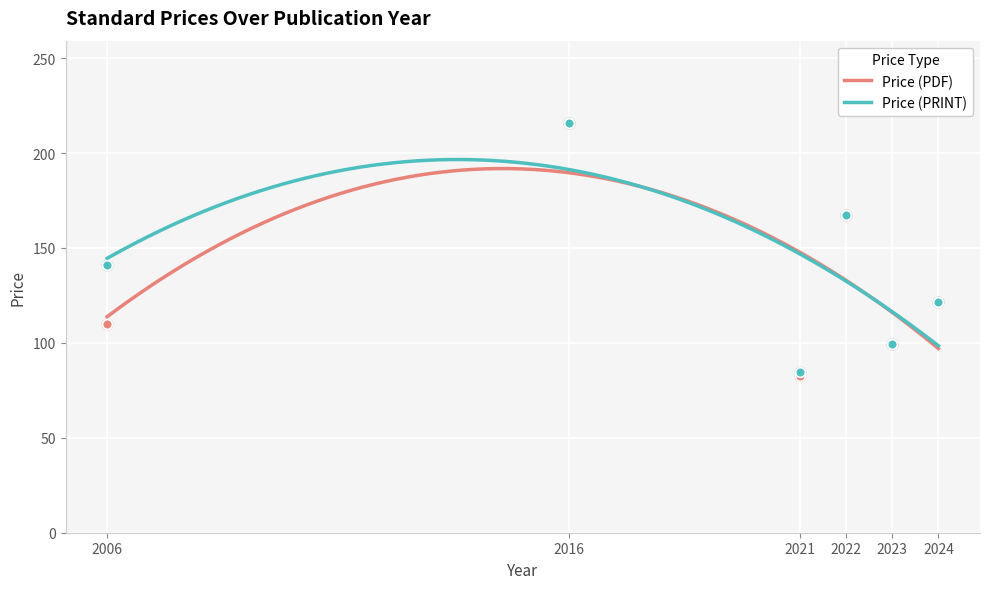

Is the value of Price (PRINT) at 2016 greater than the value of Price (PDF) at 2023?

Yes